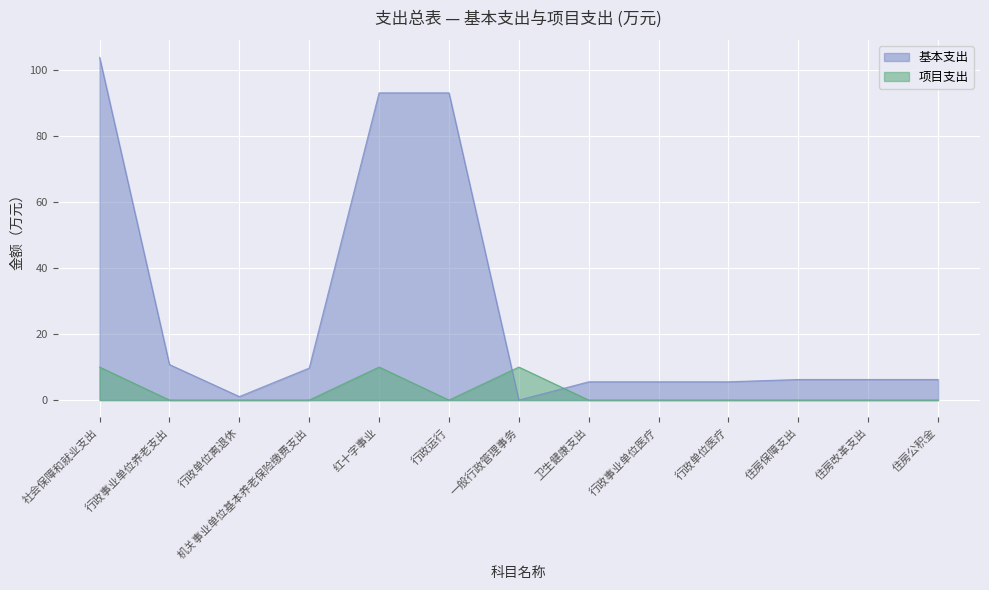

What is the label of the 10th point from the left?

行政单位医疗